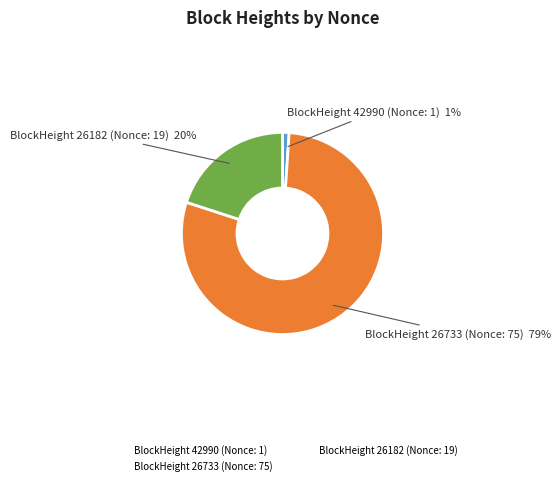

Is there any slice that represents more than half of the pie?

Yes